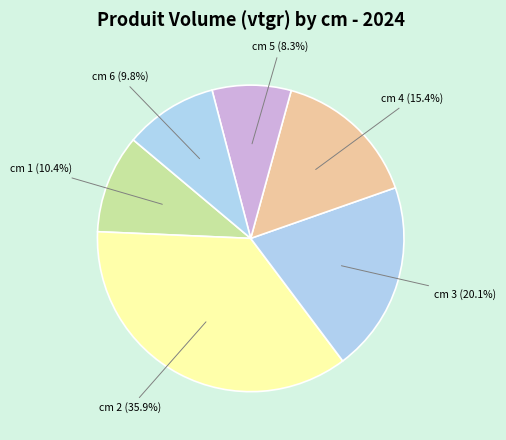

True or false: cm 4 accounts for 15% of the total.

True